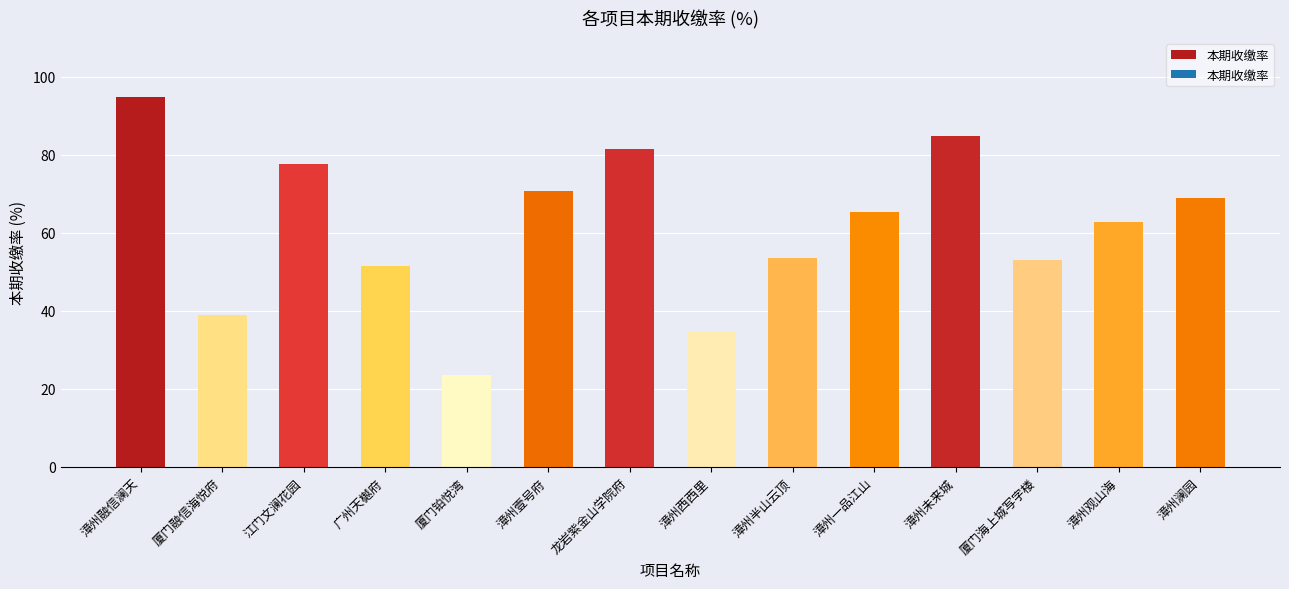

What is the label of the 5th bar from the left?

厦门铂悦湾